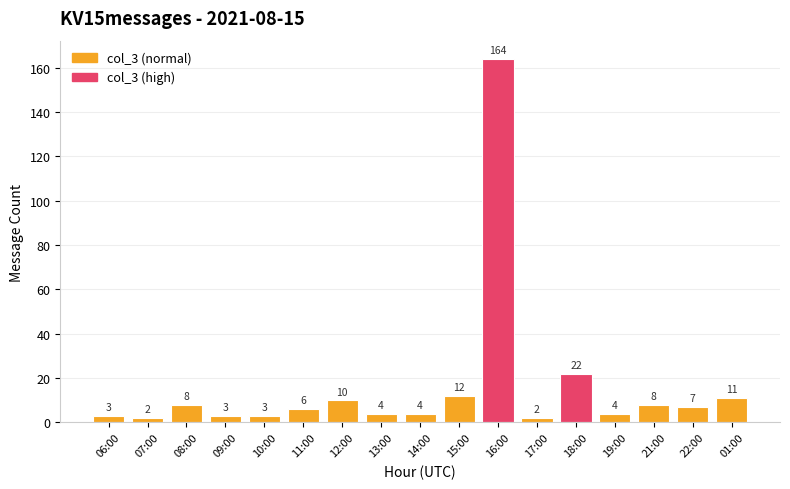

The chart shows a value of 2 at 07:00. True or false?

True